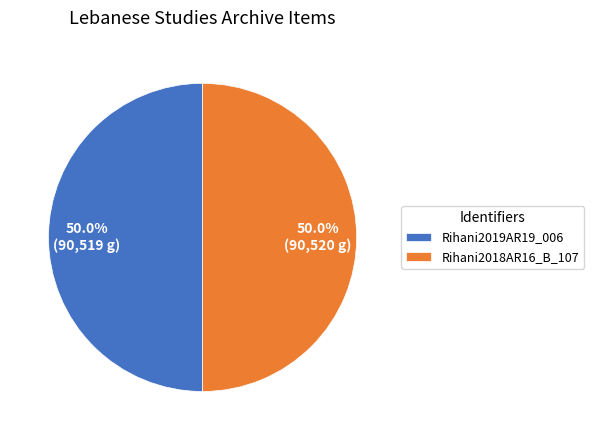

The Rihani2018AR16_B_107 slice represents 50% of the pie. True or false?

True